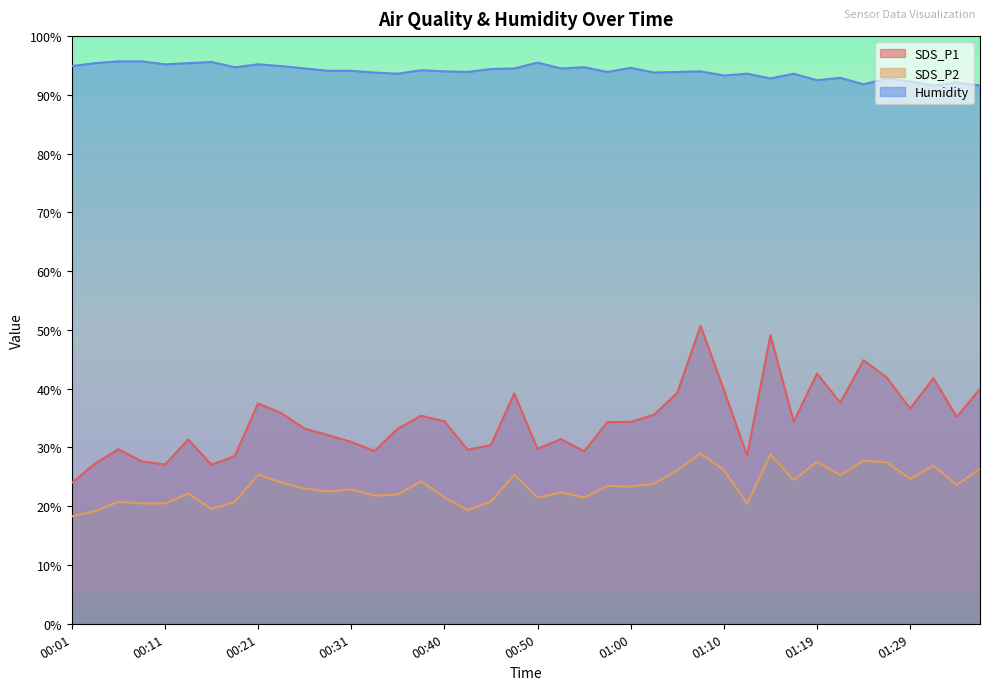

Rank the series by their average value, from highest to lowest.

Humidity, SDS_P1, SDS_P2